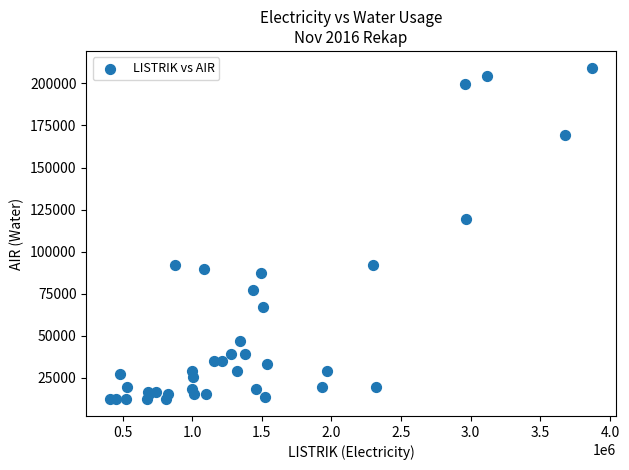

What Y value in the scatter plot is closest to 110750?

119500